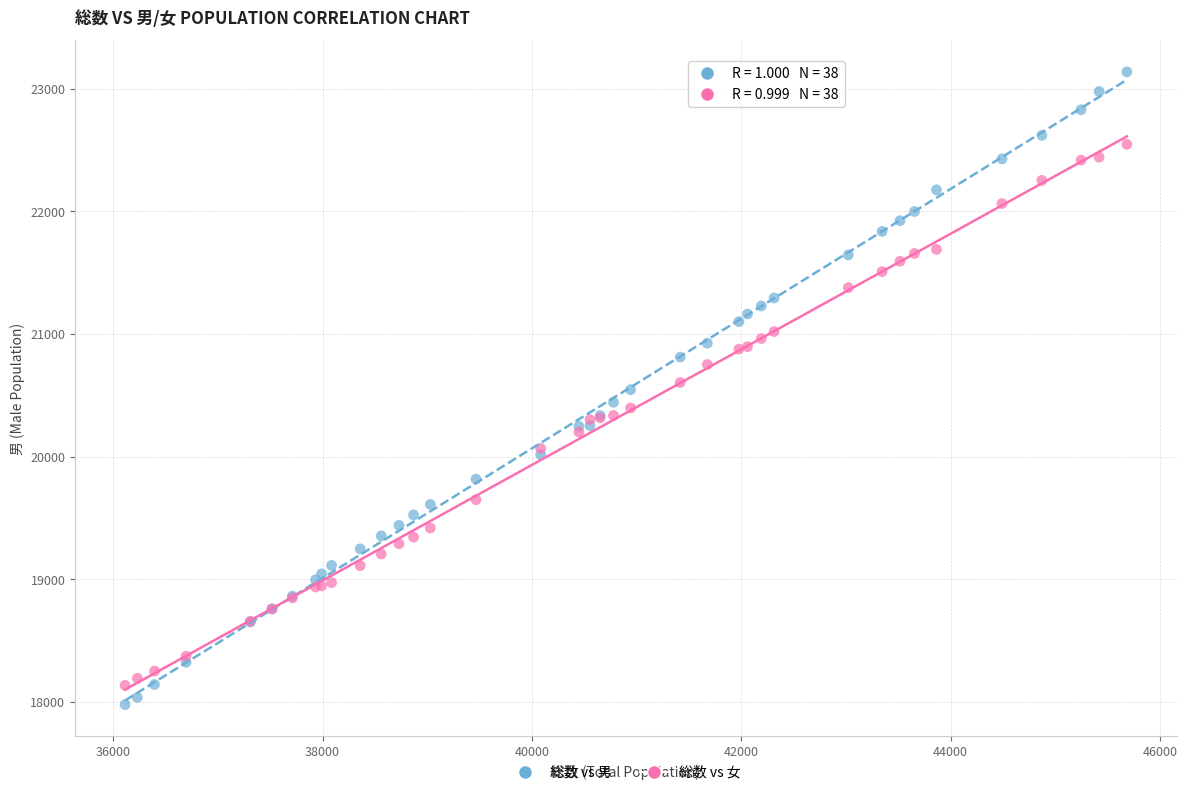

Which series contains the highest Y value?

総数 vs 男